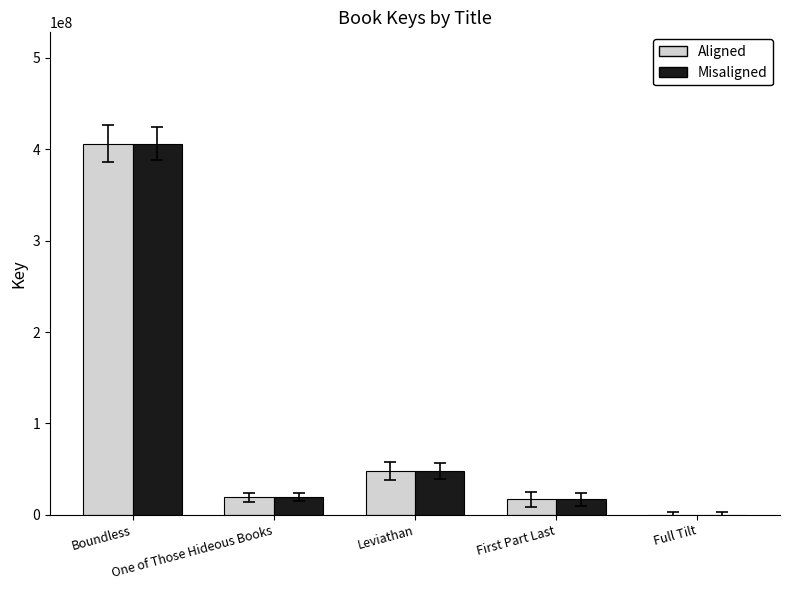

What is the sum of all Misaligned values?

490782944